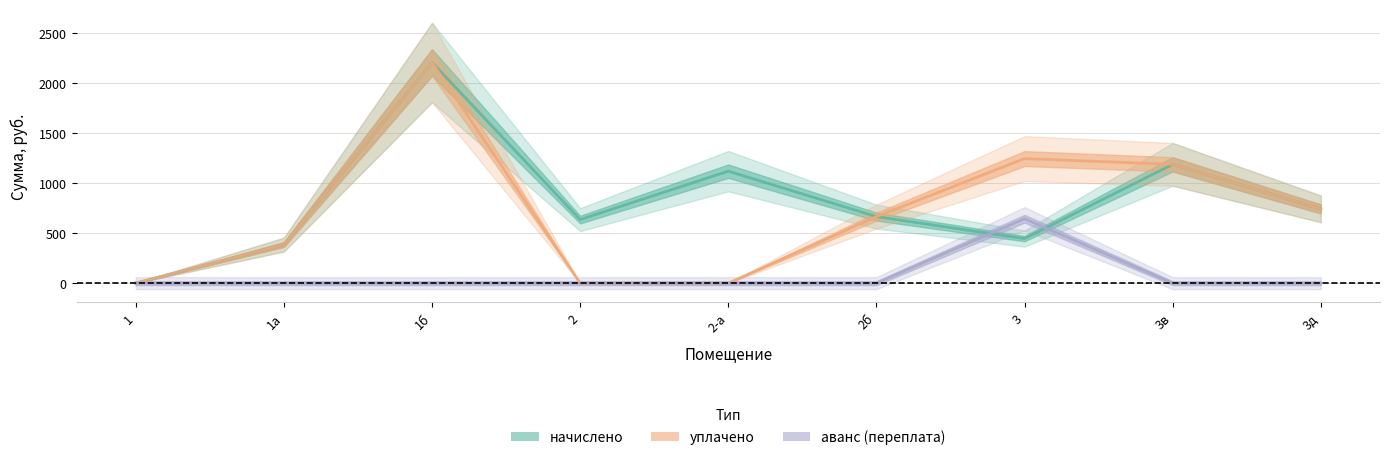

At which label is начислено closest to 1103?

2-а